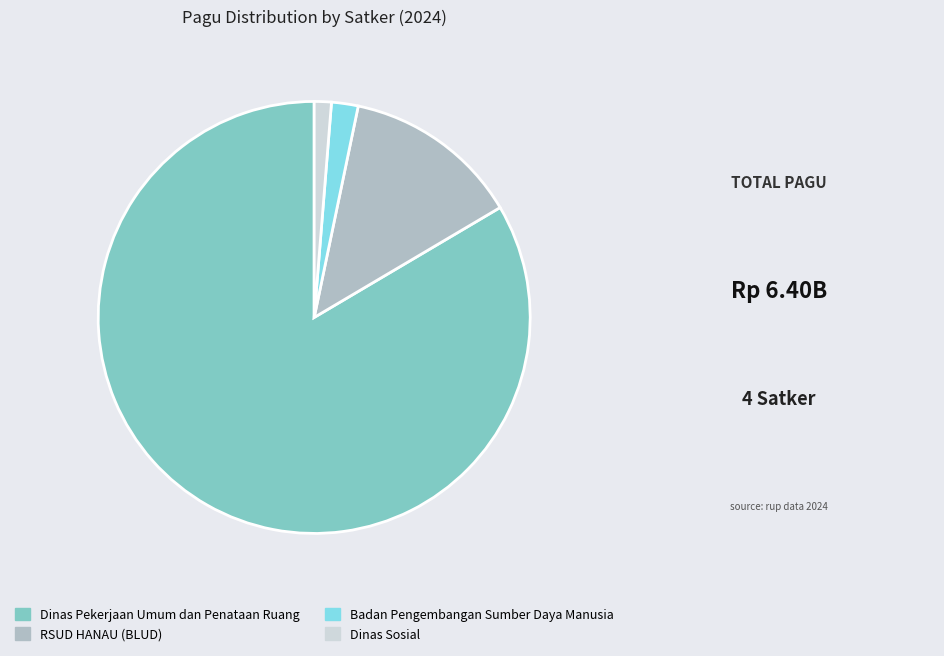

Is there any slice that represents more than half of the pie?

Yes